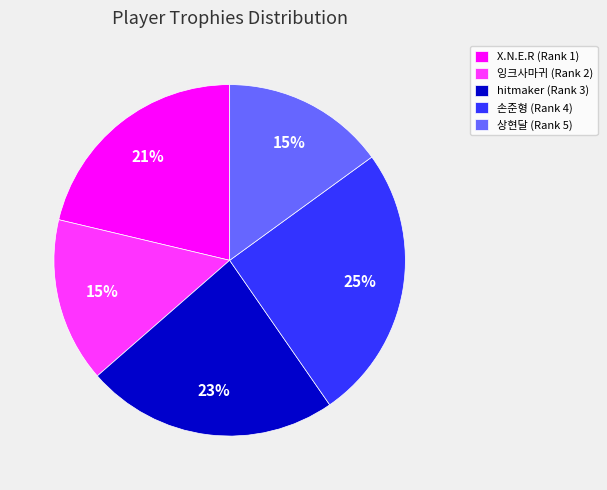

Which slice is the largest?

손준형 (Rank 4)